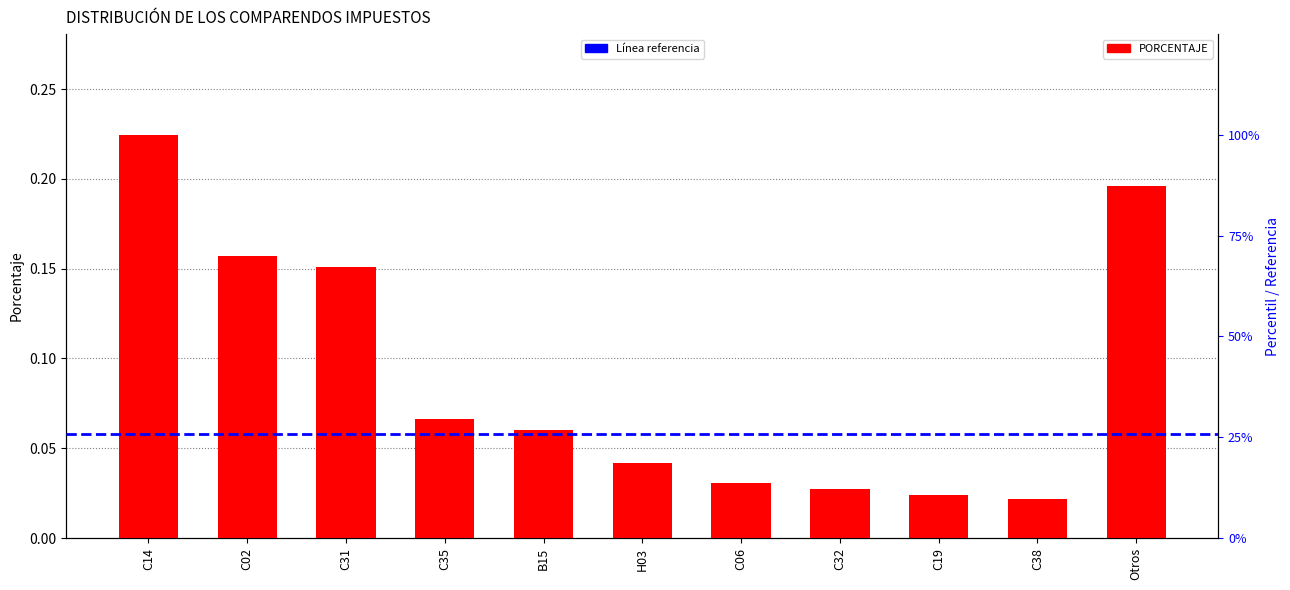

What is the average value?

0.1